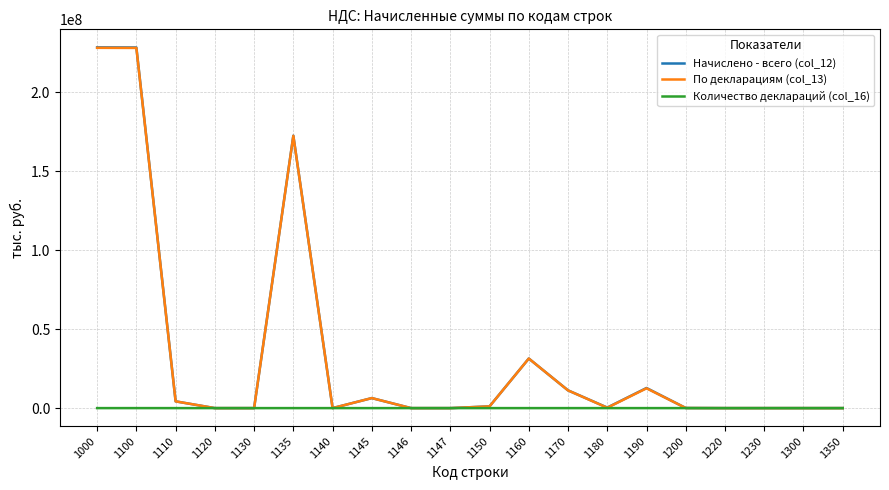

Is the value of Начислено - всего (col_12) at 1145 greater than the value of Количество деклараций (col_16) at 1150?

Yes